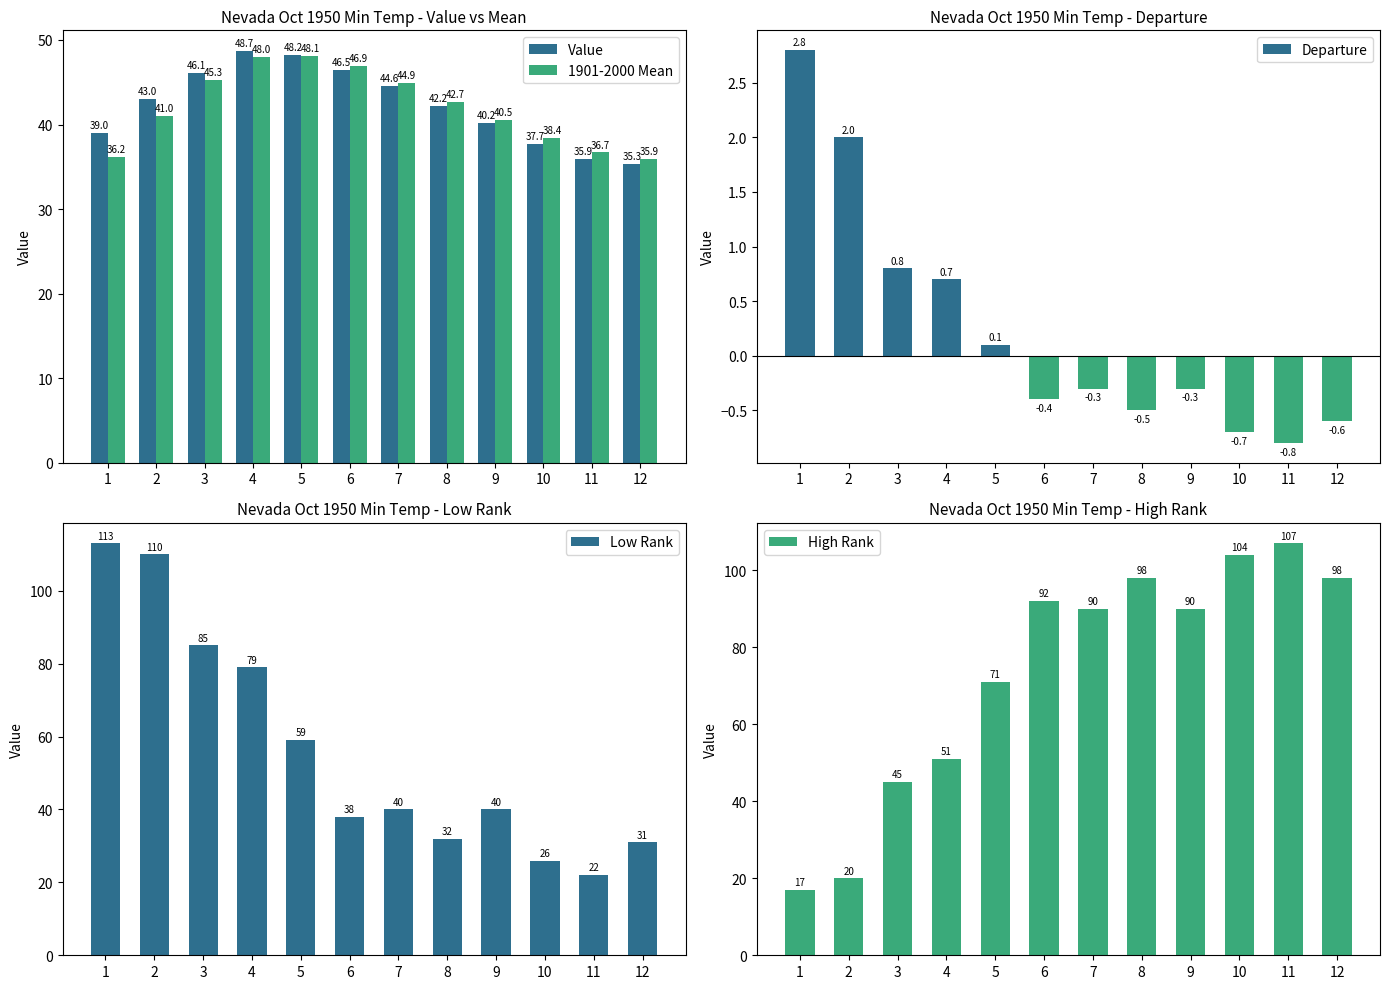

At which label is 1901-2000 Mean closest to 42?

8